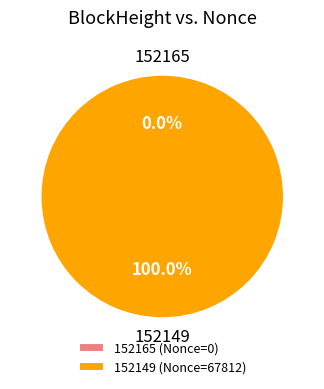

Does 152149 represent more than half of the total?

Yes